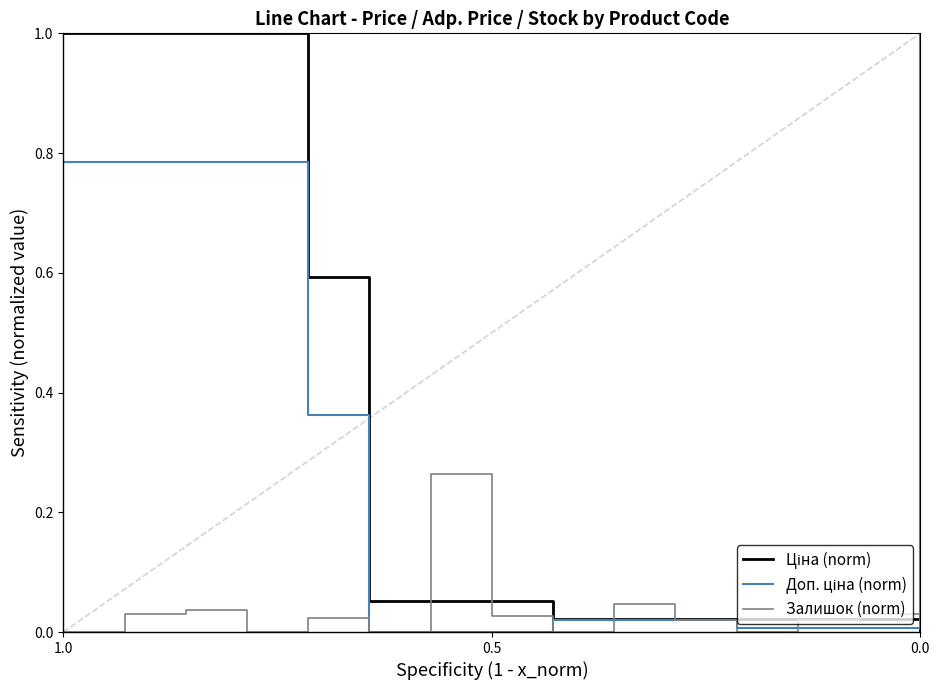

True or false: Залишок (norm) has more than 1 interior local peaks.

True